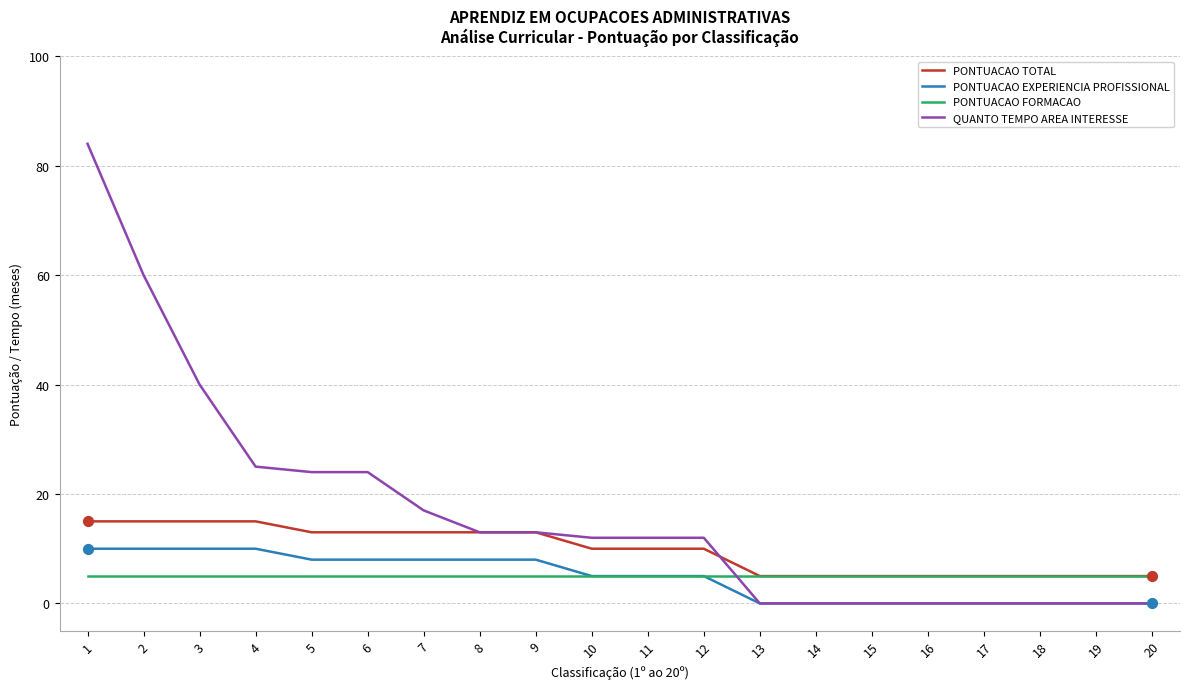

What are all the series names shown in the legend?

PONTUACAO TOTAL, PONTUACAO EXPERIENCIA PROFISSIONAL, PONTUACAO FORMACAO, QUANTO TEMPO AREA INTERESSE